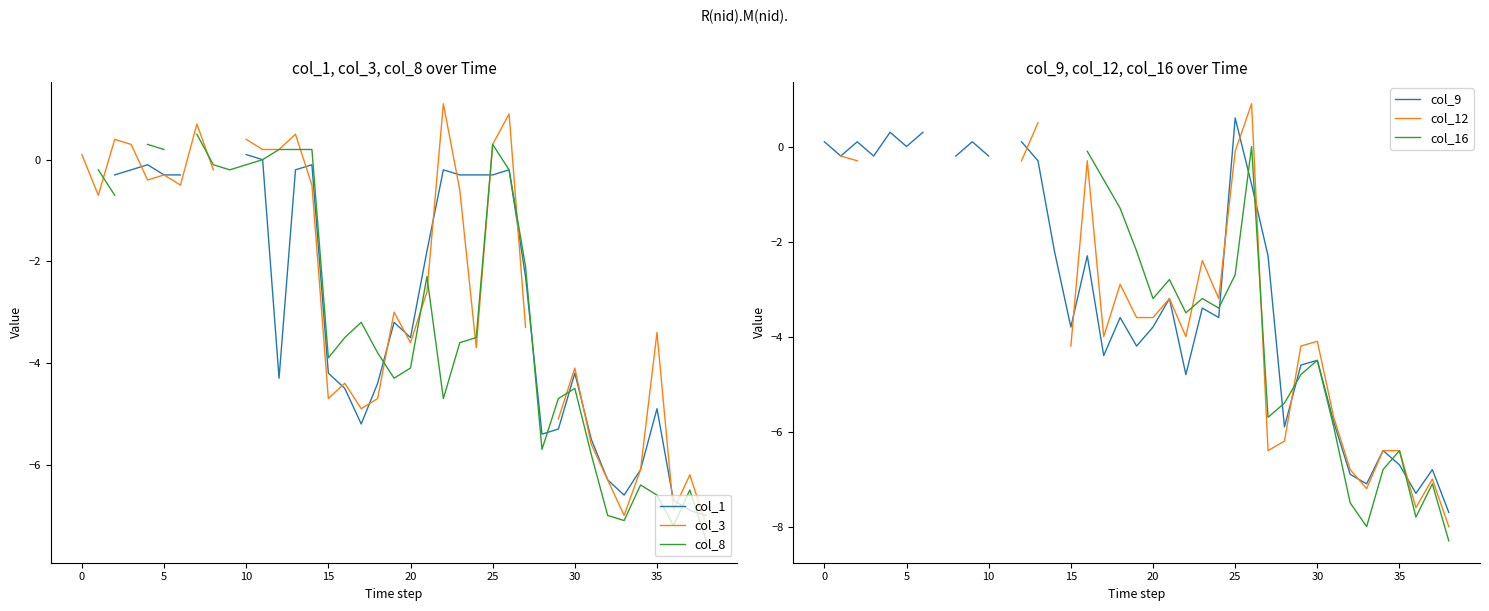

At how many categories does at least one series exceed -6?

33